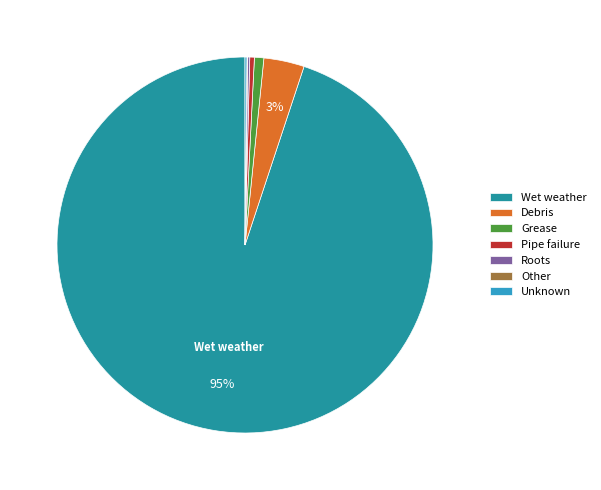

Between Debris and Wet weather, which is larger?

Wet weather